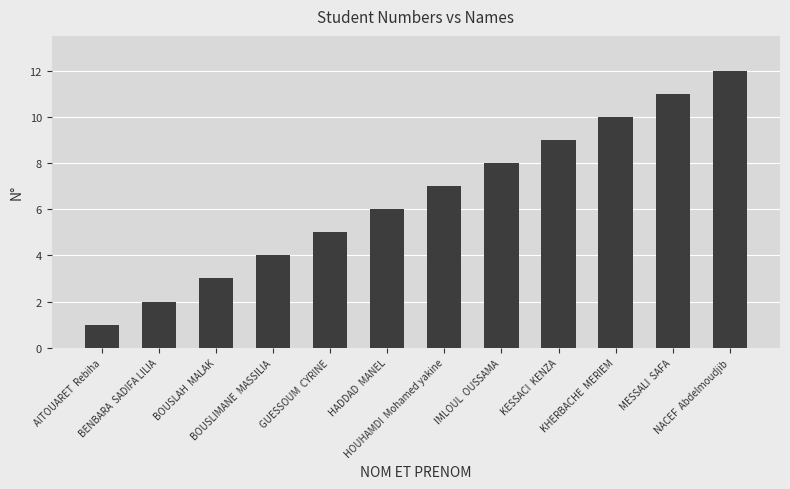

Which category has the lowest value across all series?

AITOUARET  Rebiha